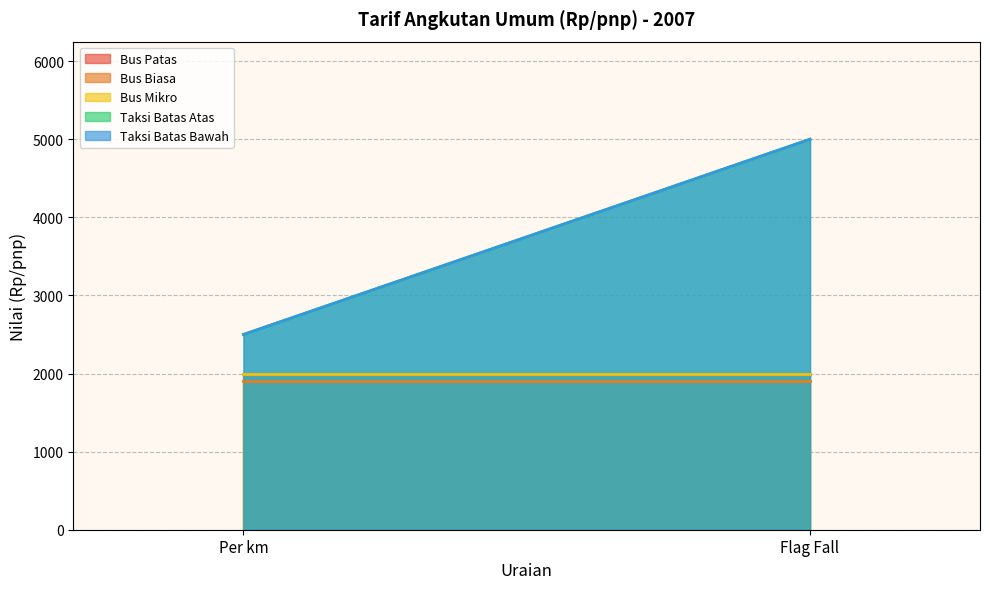

At which label is Taksi Batas Bawah closest to 3750?

Per km